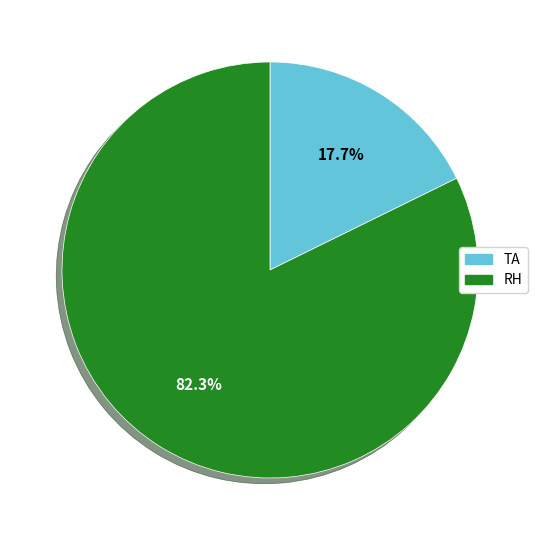

How many segments does this pie chart have?

2